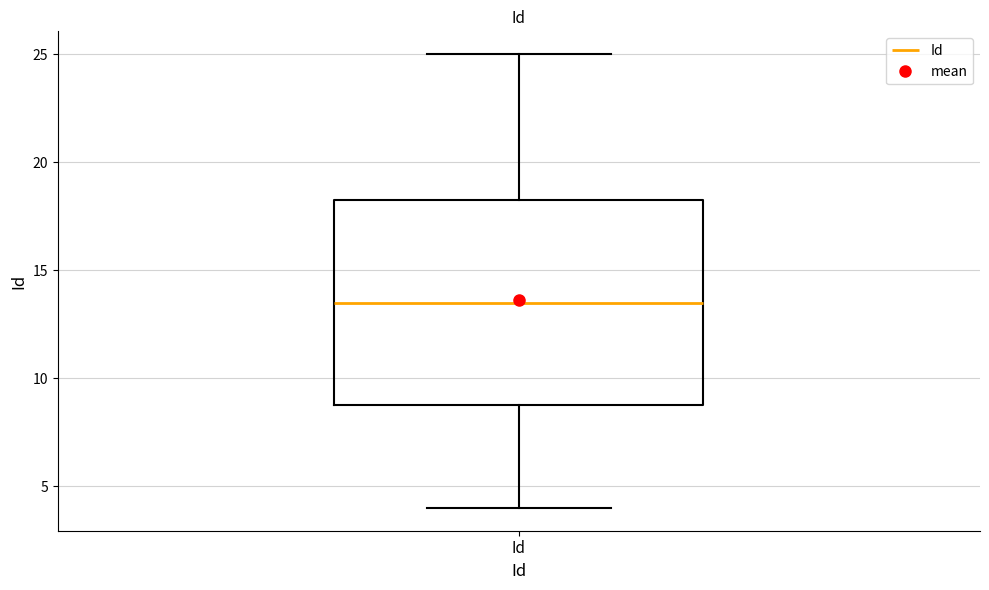

Transcribe this box plot: give where the median line is, the range the box spans, and where the two whiskers end, as read against the y-axis. The values are not printed on the chart, so give them approximately, as read against the axis.

median 13.5, box 9.0 to 18.5, whiskers 4.0 to 25.0